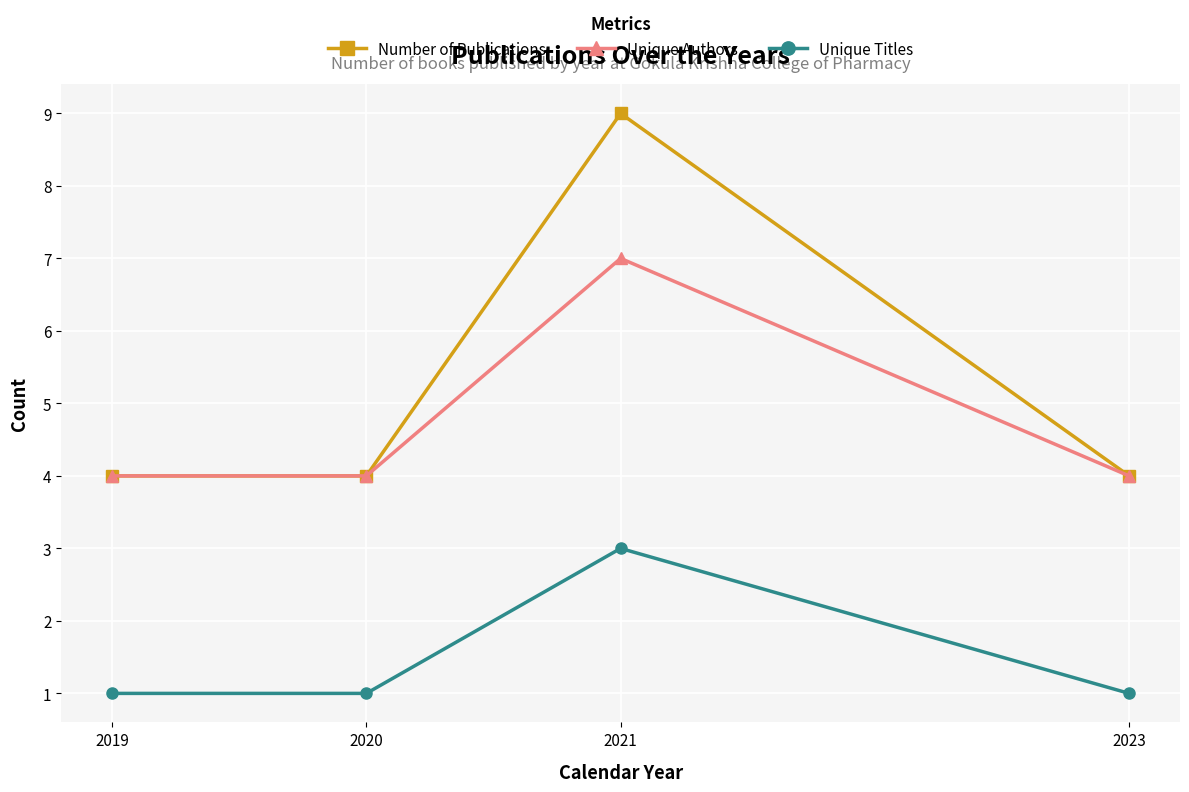

True or false: Unique Titles has more than 1 interior local peaks.

False